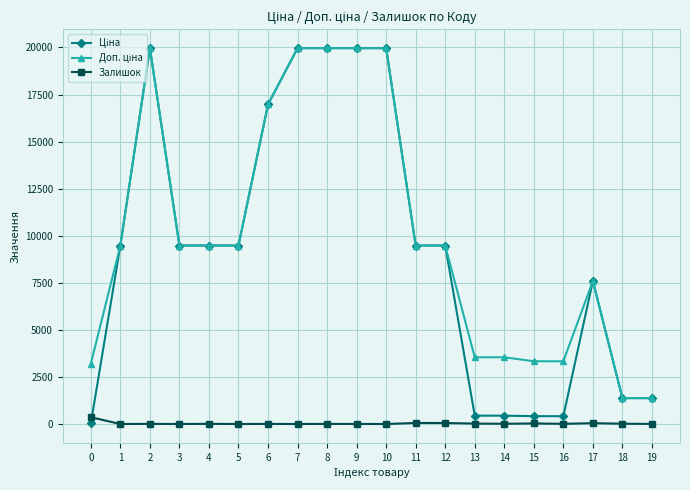

True or false: Залишок has more than 2 interior local peaks.

True